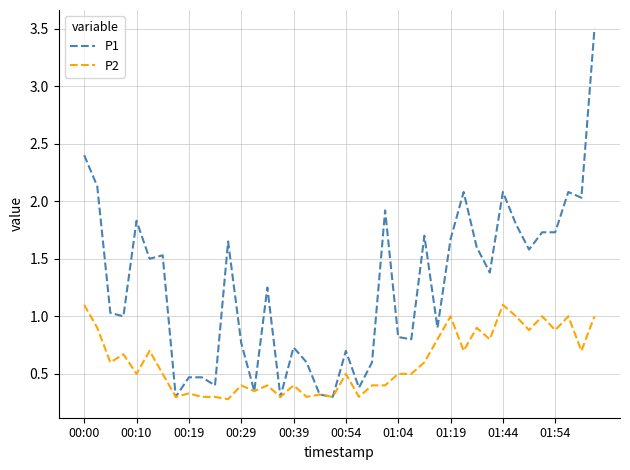

What are all the series names shown in the legend?

P1, P2